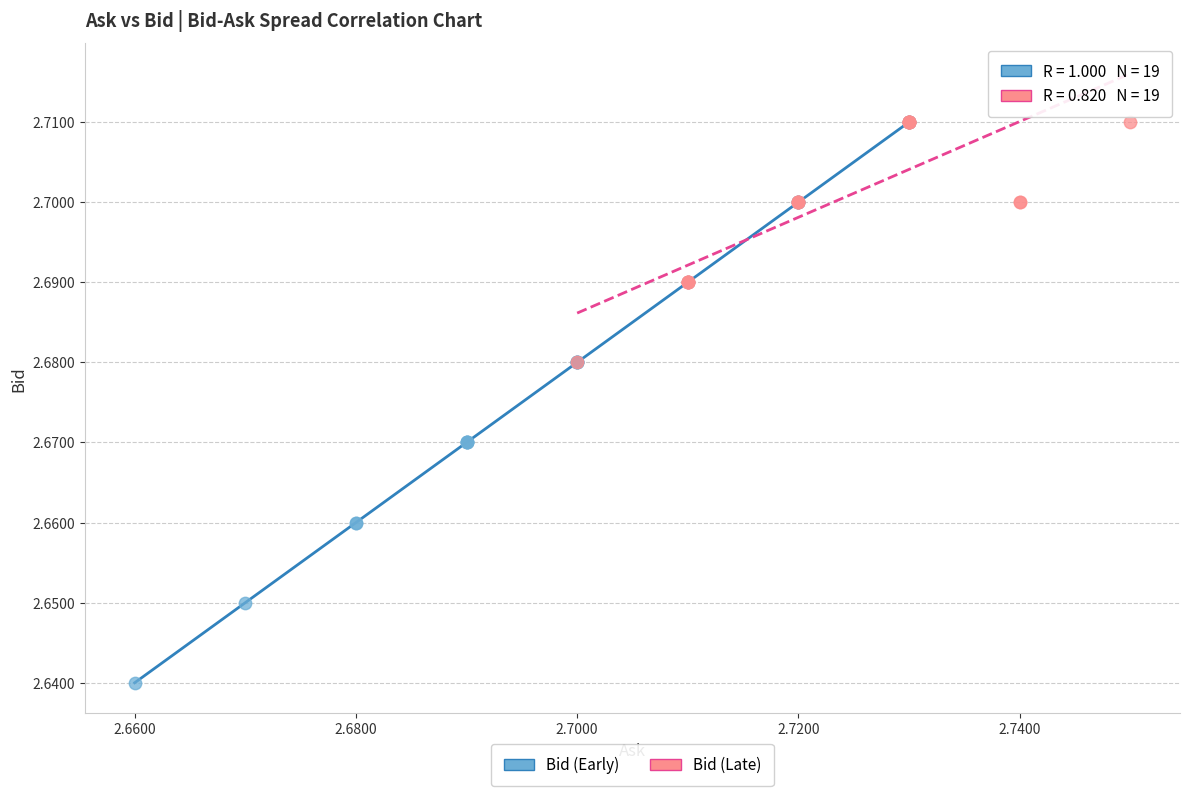

Which series contains the lowest Y value?

Bid (Early)